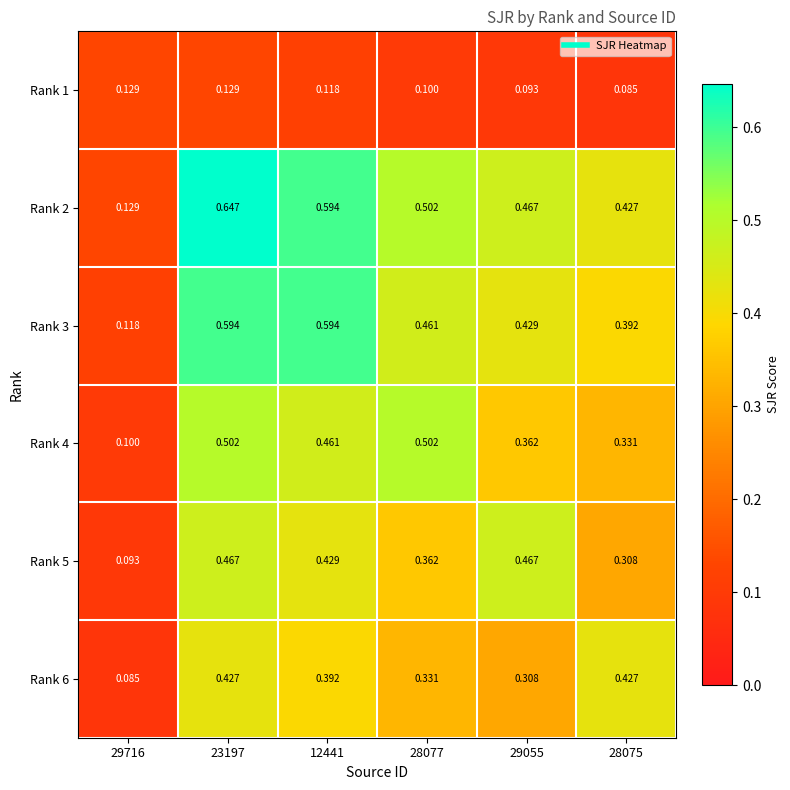

Is the value of Rank 4 at 29716 greater than the value of Rank 6 at 28075?

No